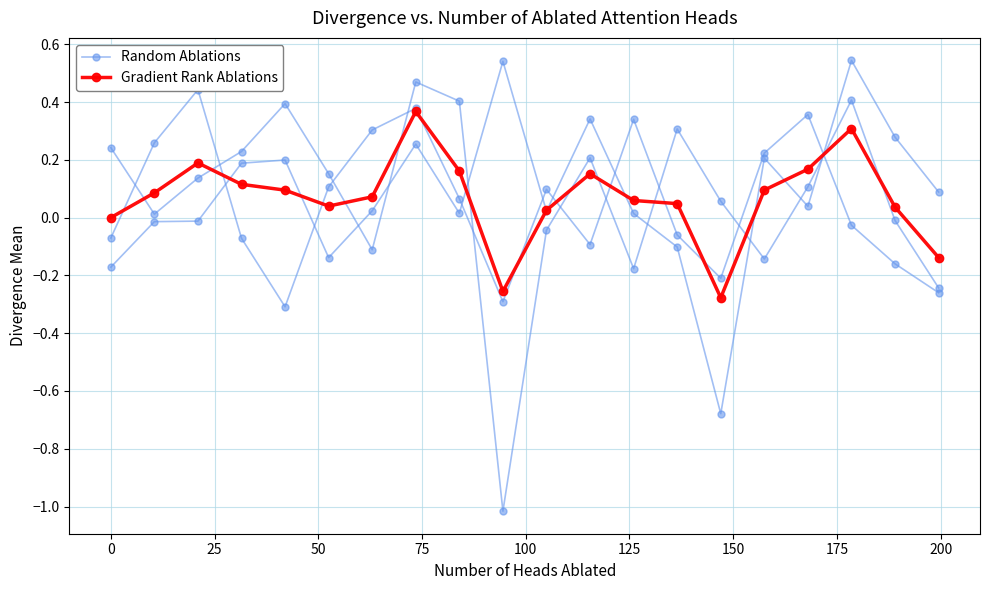

Reading left to right, what are all the values shown in this chart?

Random Ablations: -0.2	-0.0	-0.0	0.2	0.2	-0.1	0.0	0.3	0.0	0.5	0.0	0.3	0.0	-0.1	-0.7	0.2	0.0	0.5	0.3	0.1
Gradient Rank Ablations: -0.0	0.1	0.2	0.1	0.1	0.0	0.1	0.4	0.2	-0.3	0.0	0.2	0.1	0.0	-0.3	0.1	0.2	0.3	0.0	-0.1